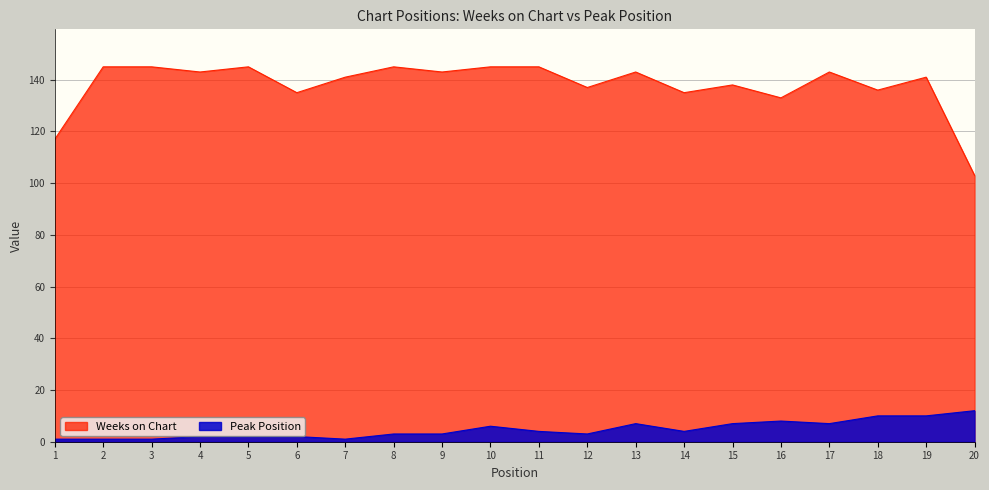

At how many categories does at least one series exceed 90?

20